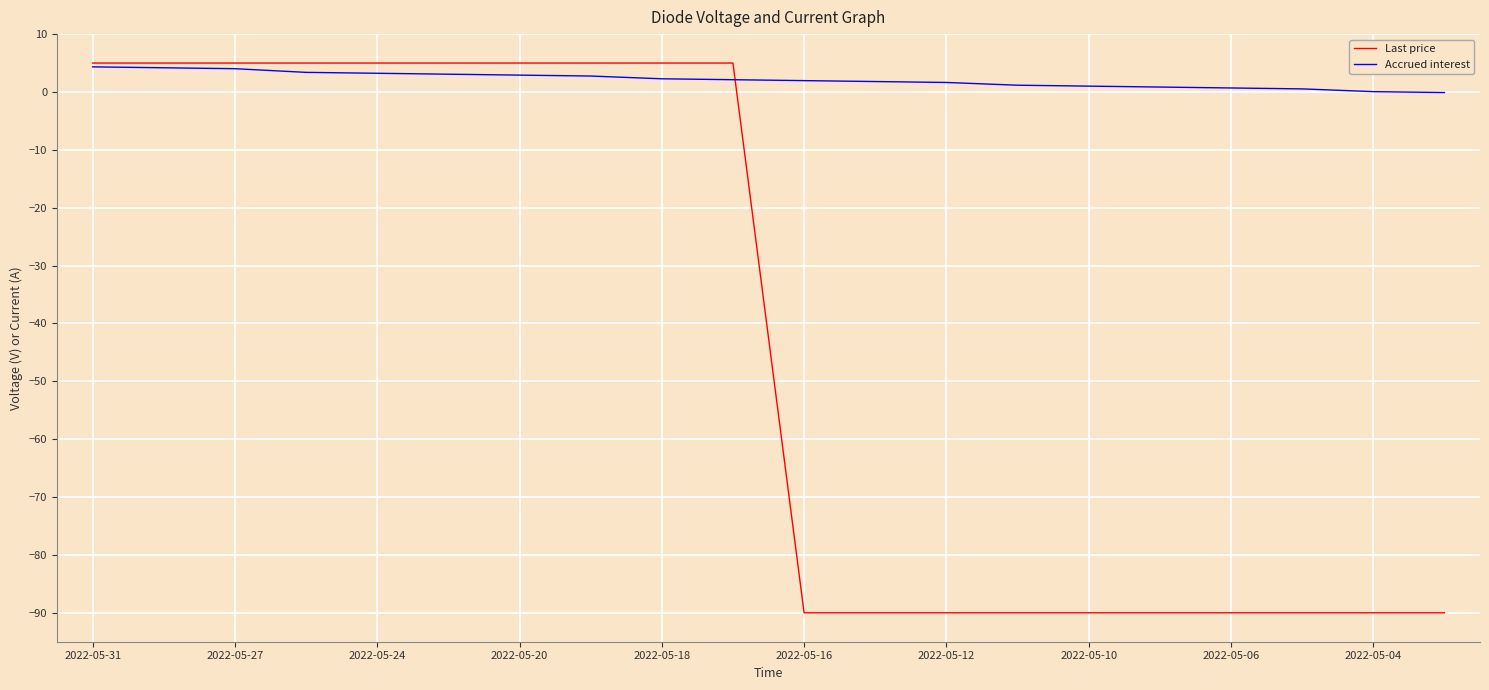

Which series has the widest spread of values?

Last price